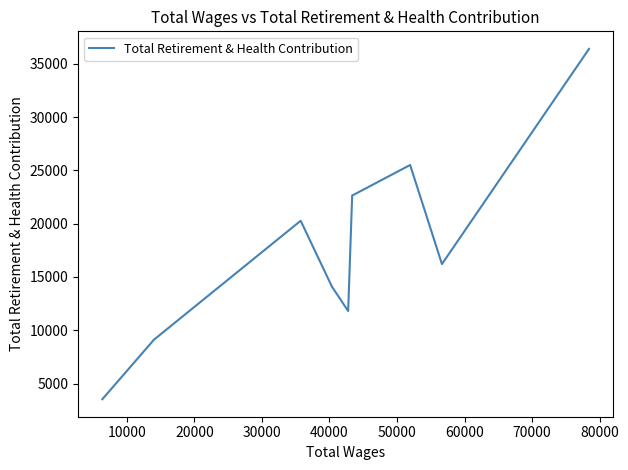

The value at 60000 is 32301. True or false?

False